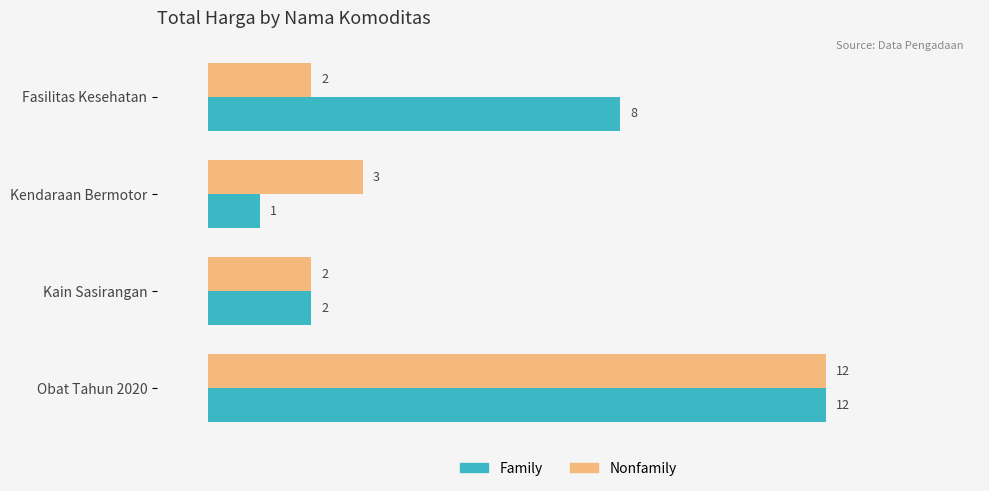

What is the highest value of the Family series?

12